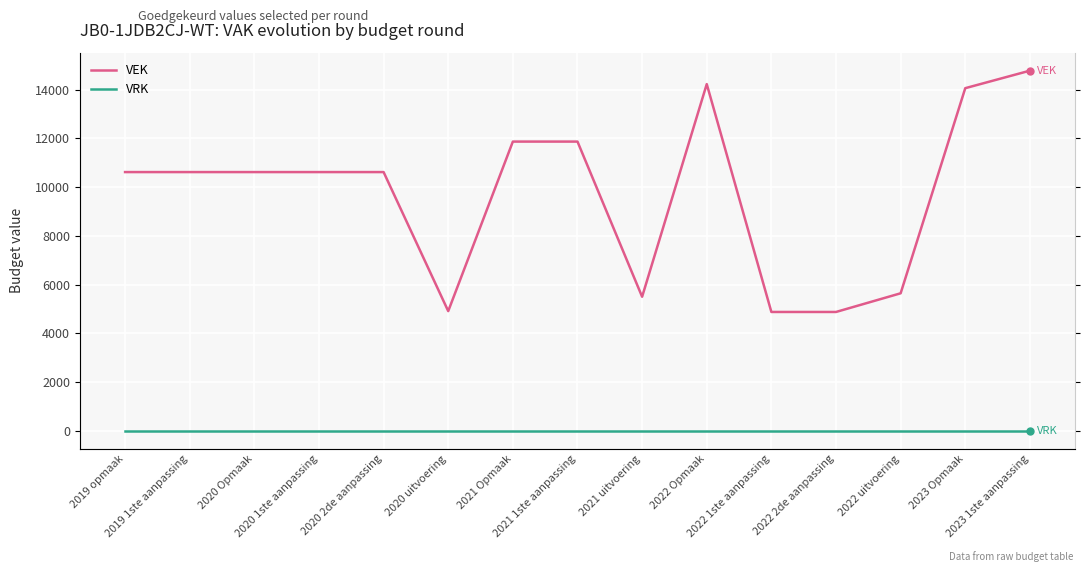

What position from the right is 2020 uitvoering?

10